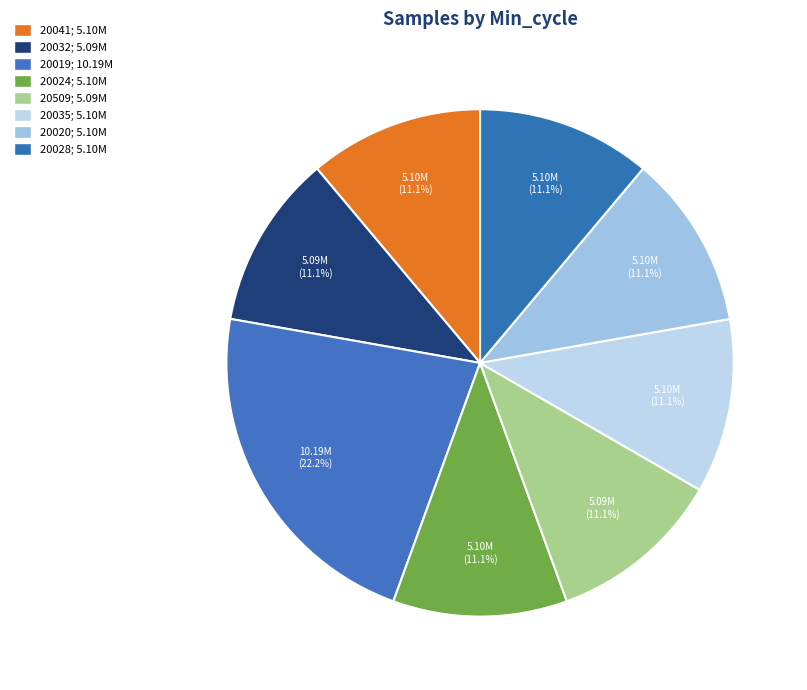

How many slices are in this pie chart?

8